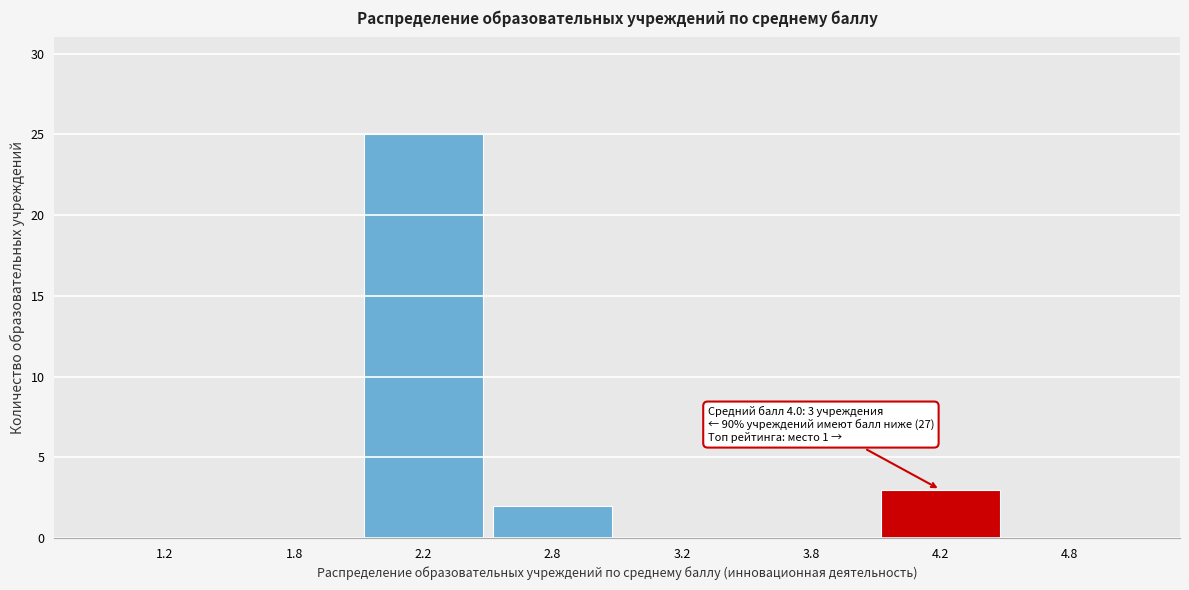

Reading left to right, list all the values displayed in this chart.

1.2=0	1.8=0	2.2=25	2.8=2	3.2=0	3.8=0	4.2=3	4.8=0